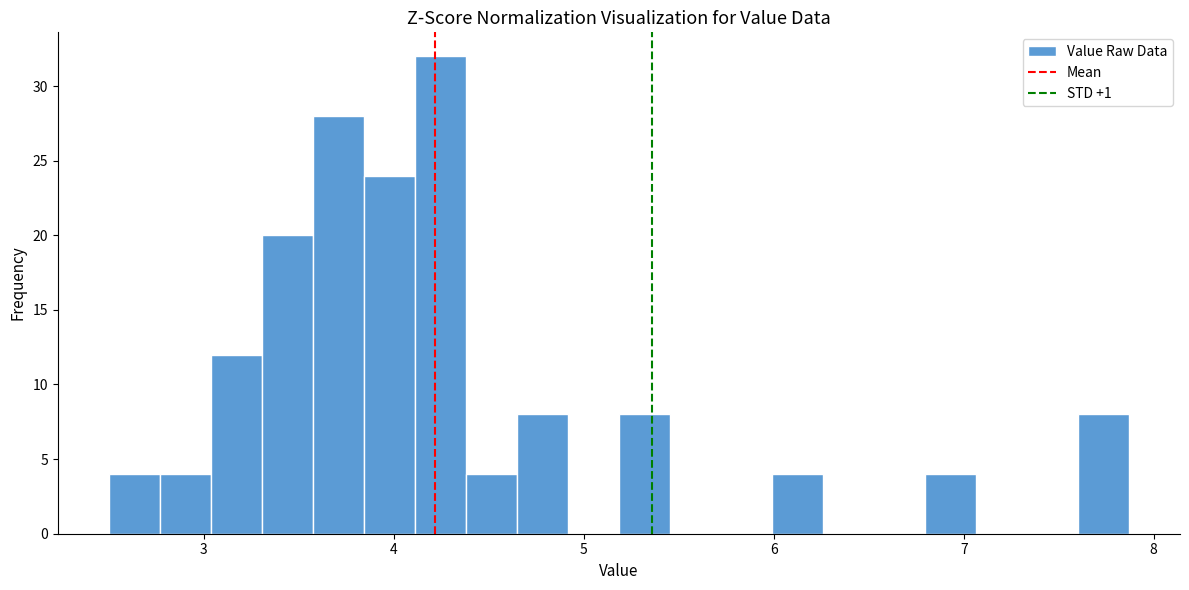

Around what value on the x-axis is the tallest bar? Give the approximate position of its centre, as read against the axis.

4.2